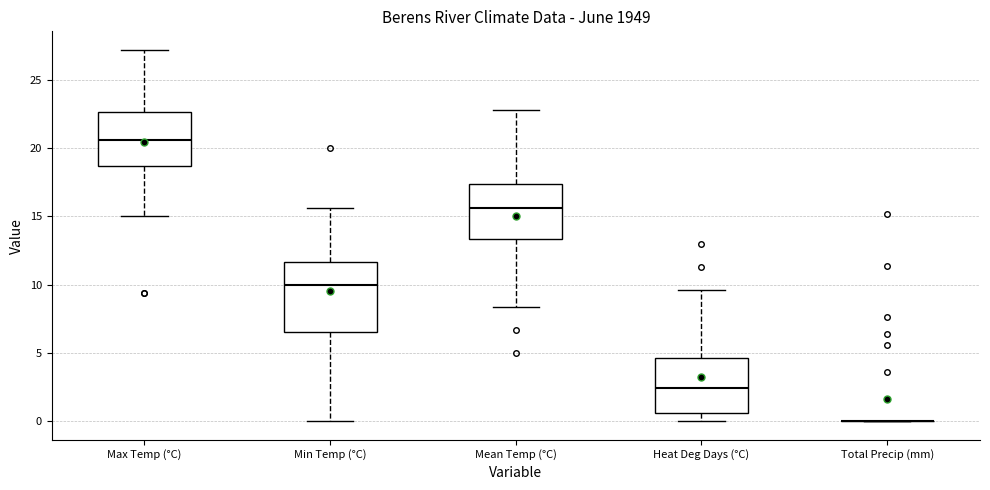

Reading left to right, transcribe this box plot: for each box, give where its median line is, the range the box spans, and where its two whiskers end, as read against the y-axis. The values are not printed on the chart, so give them approximately, as read against the axis.

Max Temp (°C): median 20.5, box 18.5 to 22.5, whiskers 15.0 to 27.0
Min Temp (°C): median 10.0, box 6.5 to 11.5, whiskers 0.0 to 15.5
Mean Temp (°C): median 15.5, box 13.5 to 17.5, whiskers 8.5 to 23.0
Heat Deg Days (°C): median 2.5, box 0.5 to 4.5, whiskers 0.0 to 9.5
Total Precip (mm): box collapsed to a line at 0.0, whiskers 0.0 to 0.0